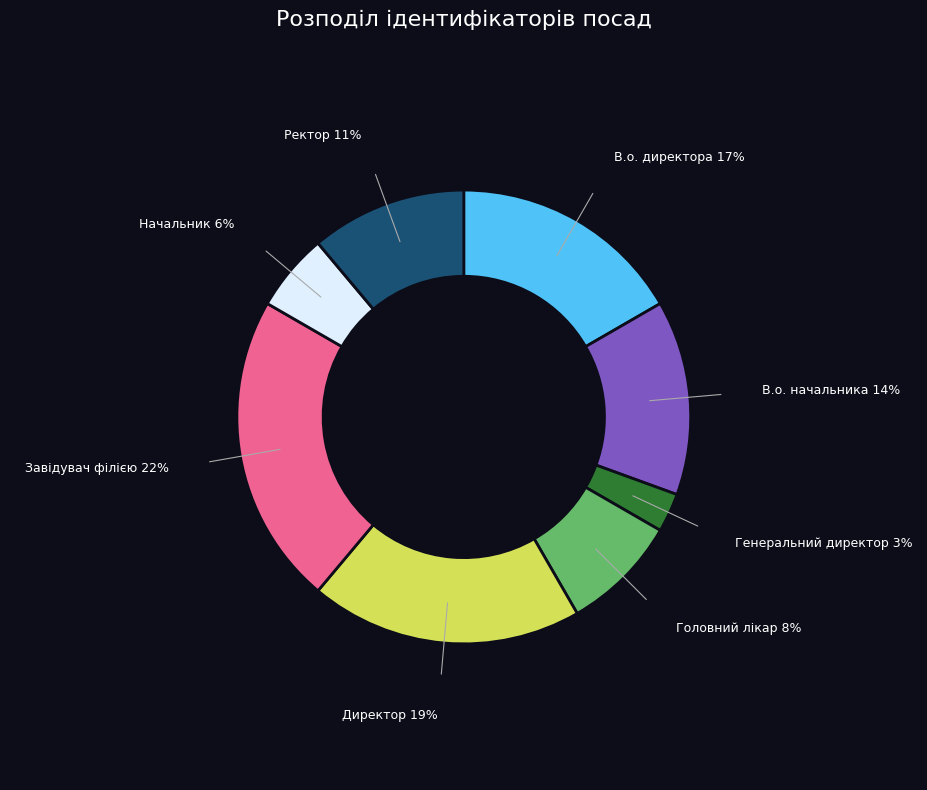

To the nearest percent, what is the average slice percentage?

12%